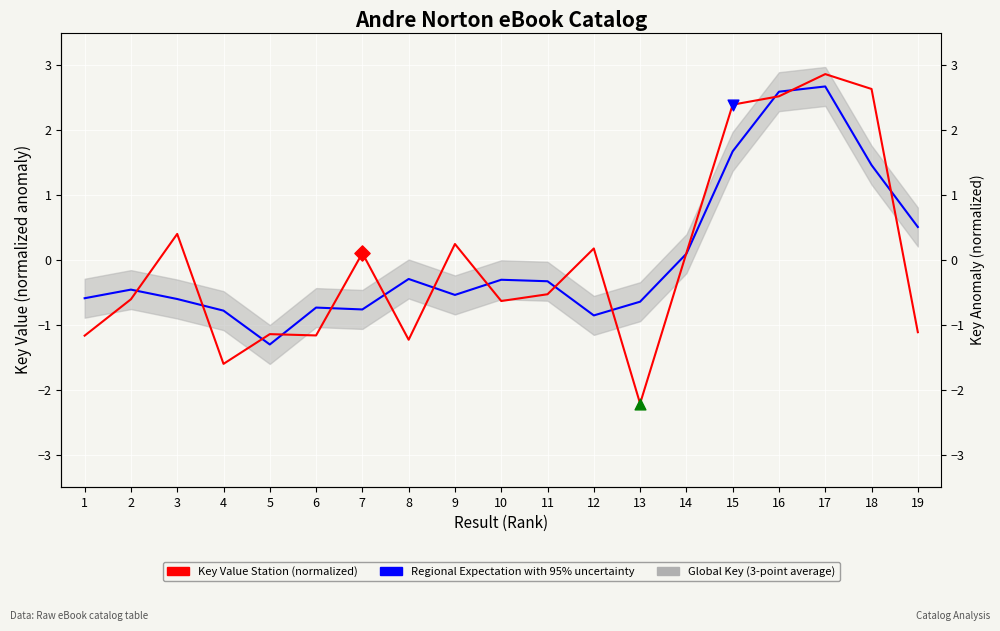

Which series has the largest total across all categories?

Regional Expectation with 95% uncertainty